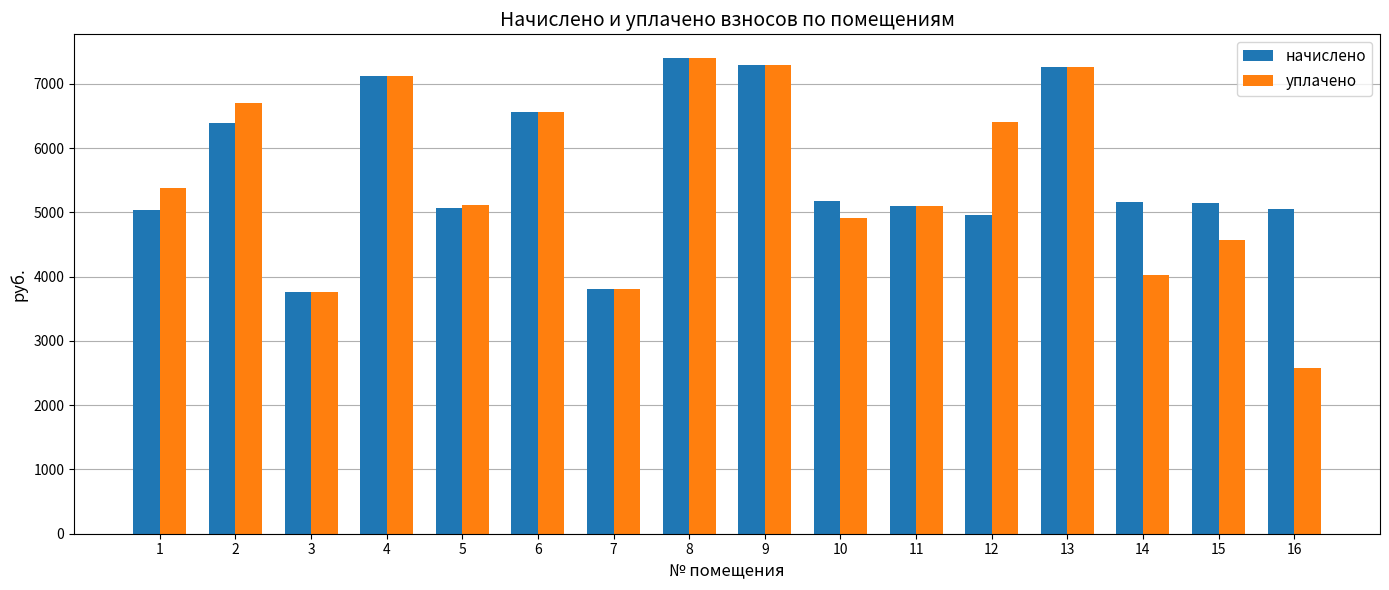

The value of начислено at 5 is 5067.4. True or false?

True